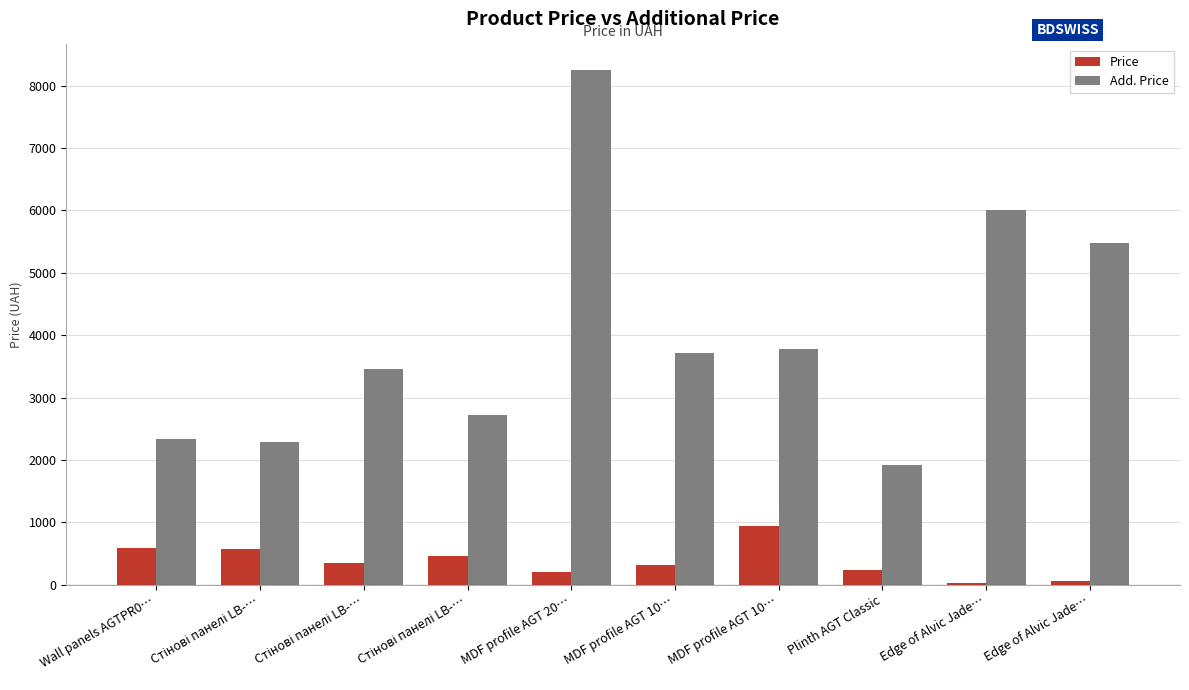

Does the chart contain stacked bars?

No